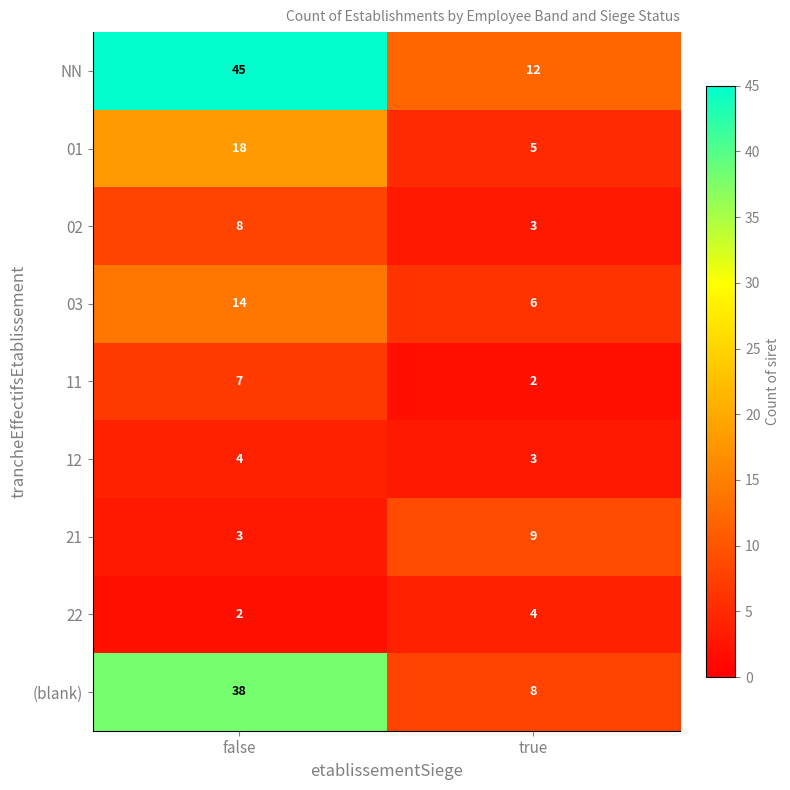

What is the maximum value shown in the chart?

45